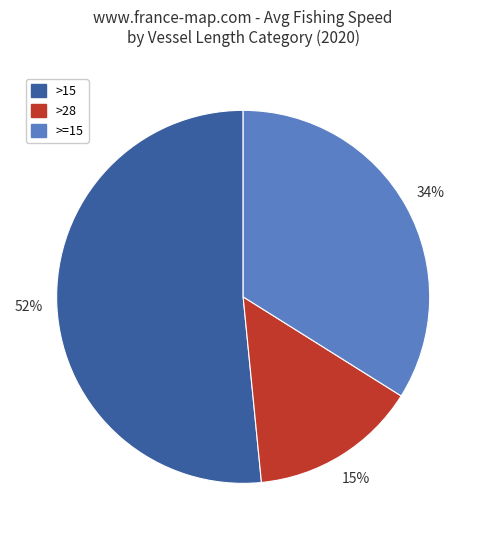

Does any single category account for the majority?

Yes